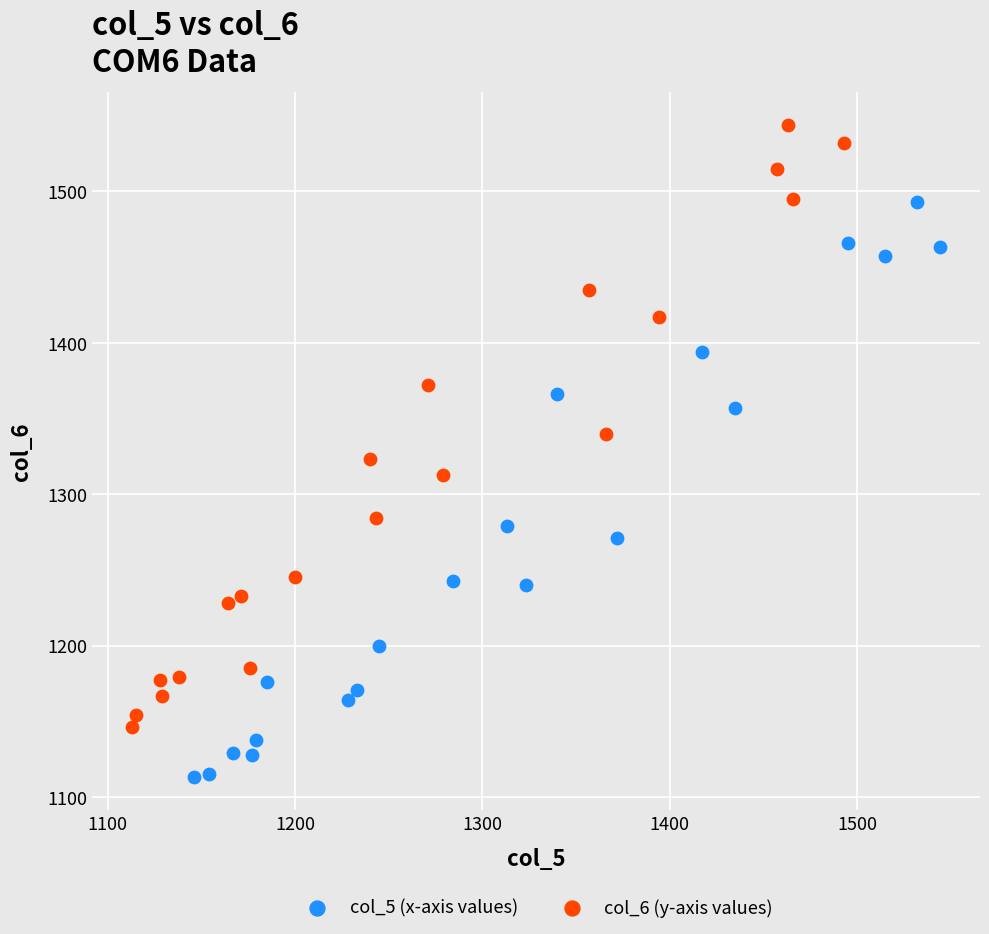

Which series reaches the maximum Y coordinate?

col_6 (y-axis values)